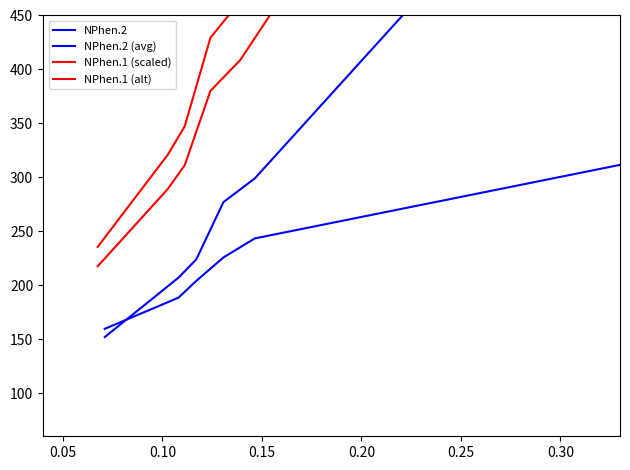

How many data points does each series have?

7